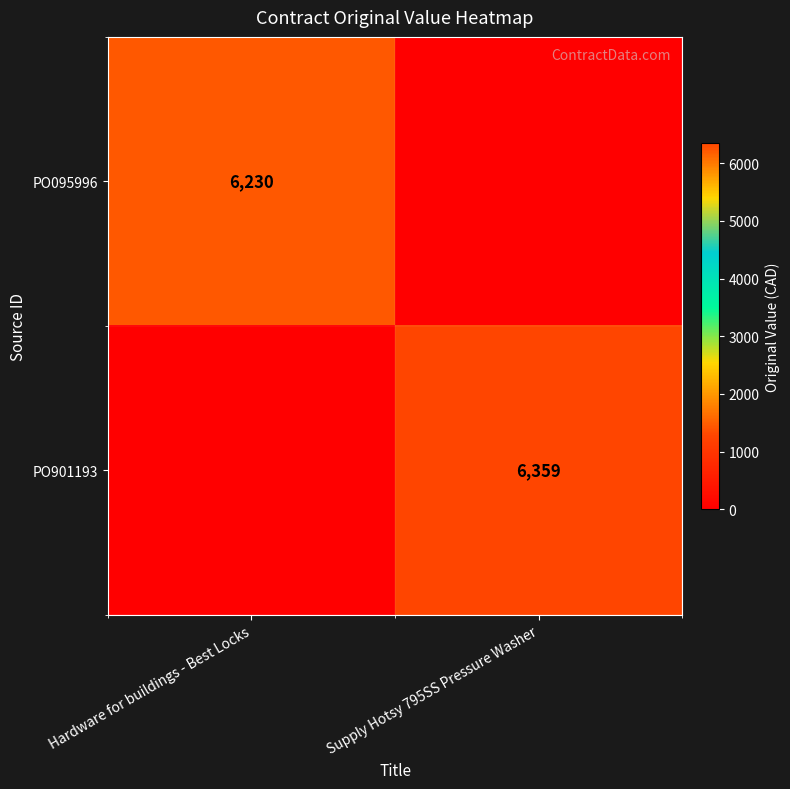

The value of PO095996 at Hardware for buildings - Best Locks is 6230. True or false?

True